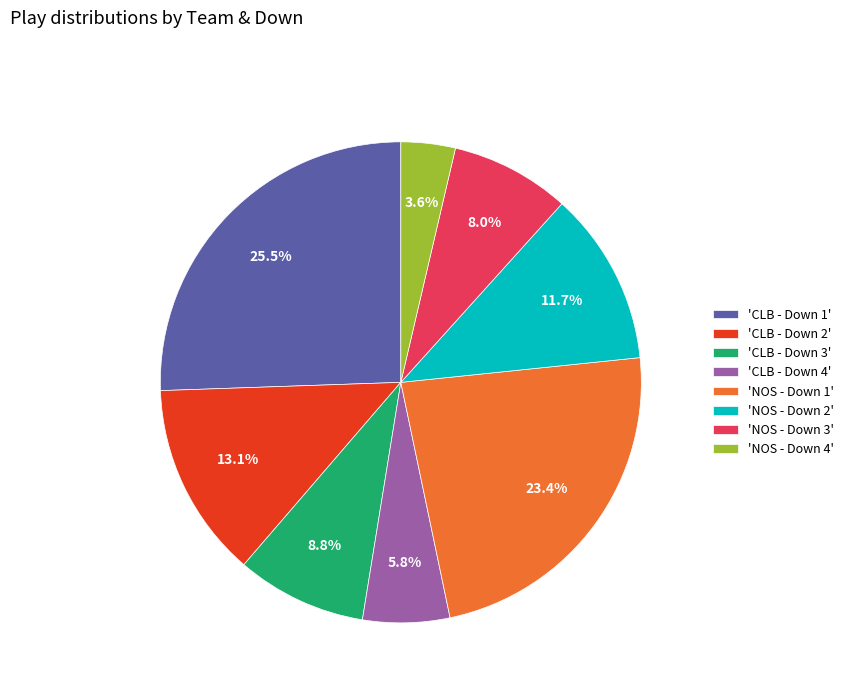

Which category has the biggest portion of the pie?

'CLB - Down 1'